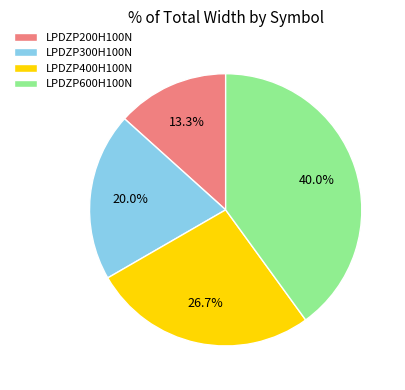

Combined, do LPDZP300H100N and LPDZP600H100N account for over 50%?

Yes